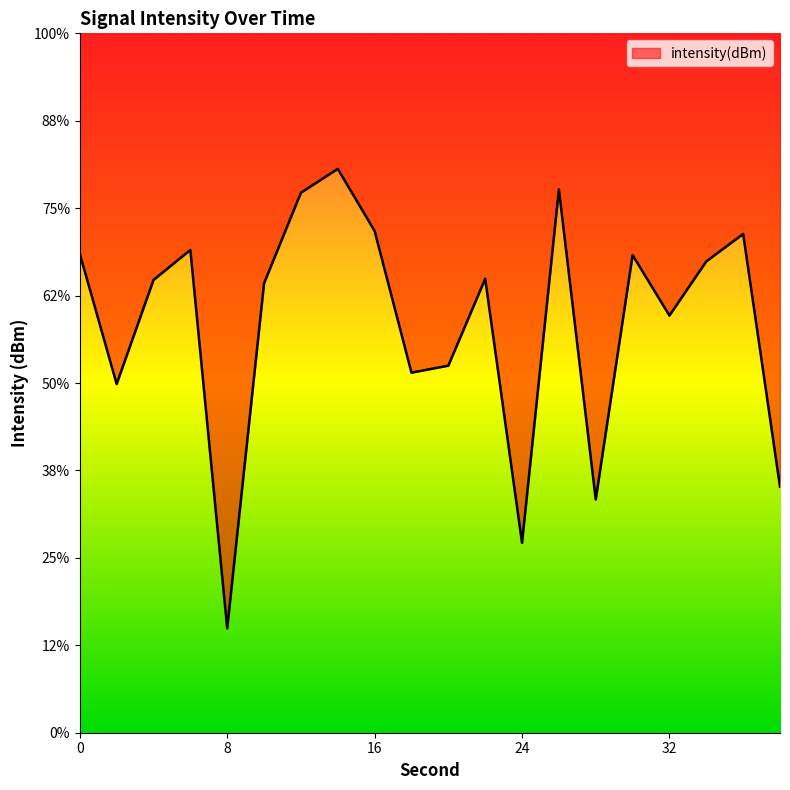

How many points are higher than both their immediate neighbors (excluding endpoints)?

6